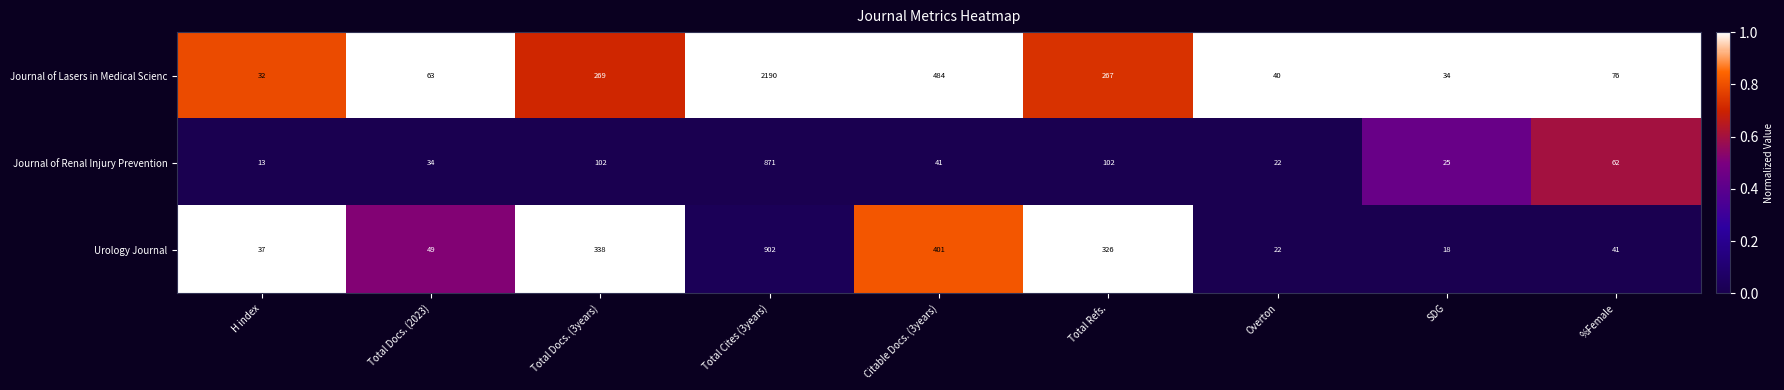

At Total Docs. (3years), list the series in order from largest to smallest.

Urology Journal, Journal of Lasers in Medical Scienc, Journal of Renal Injury Prevention